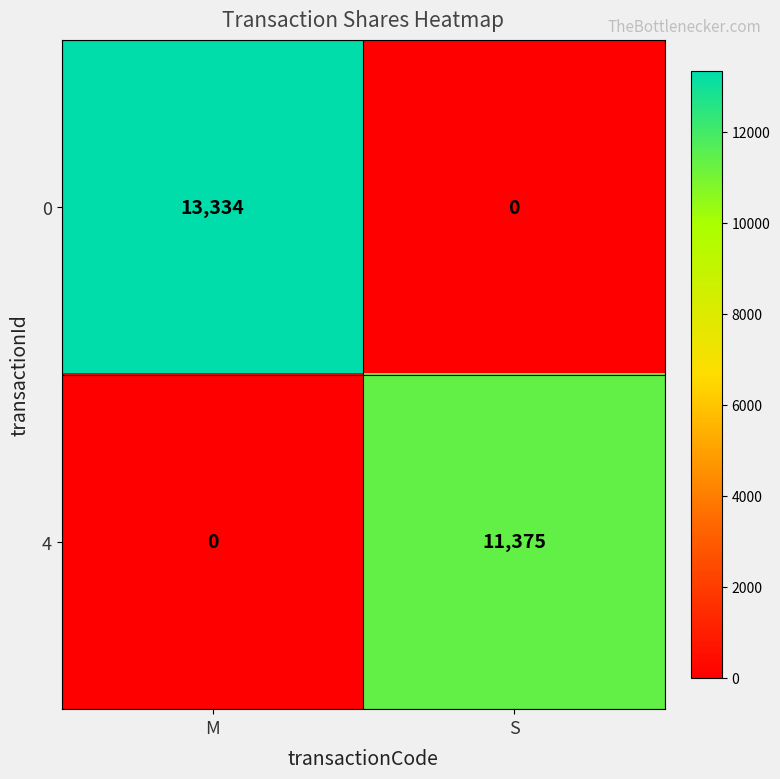

What is the spread (max minus min) of values at S?

11375